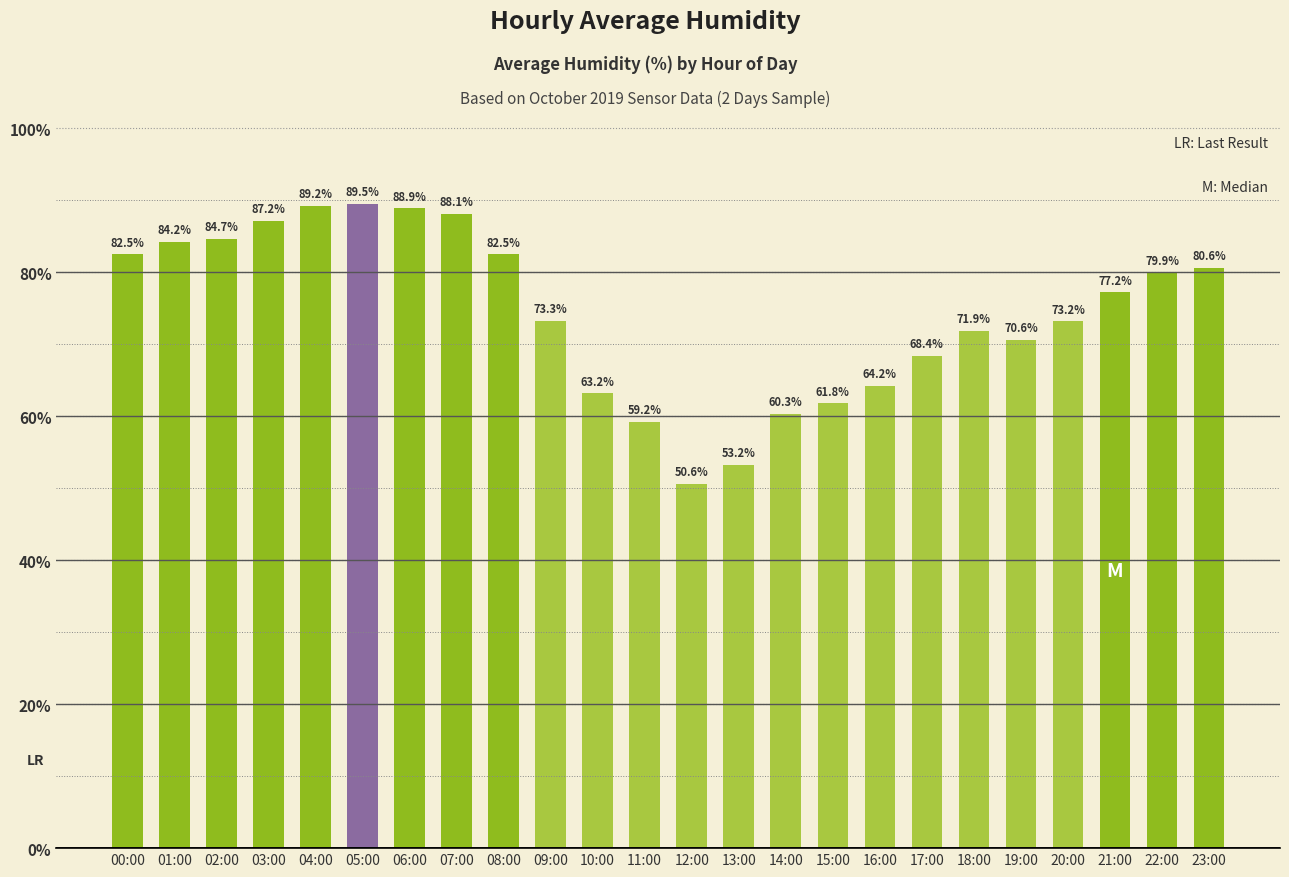

Is it true that the value at 19:00 is 70.6?

True